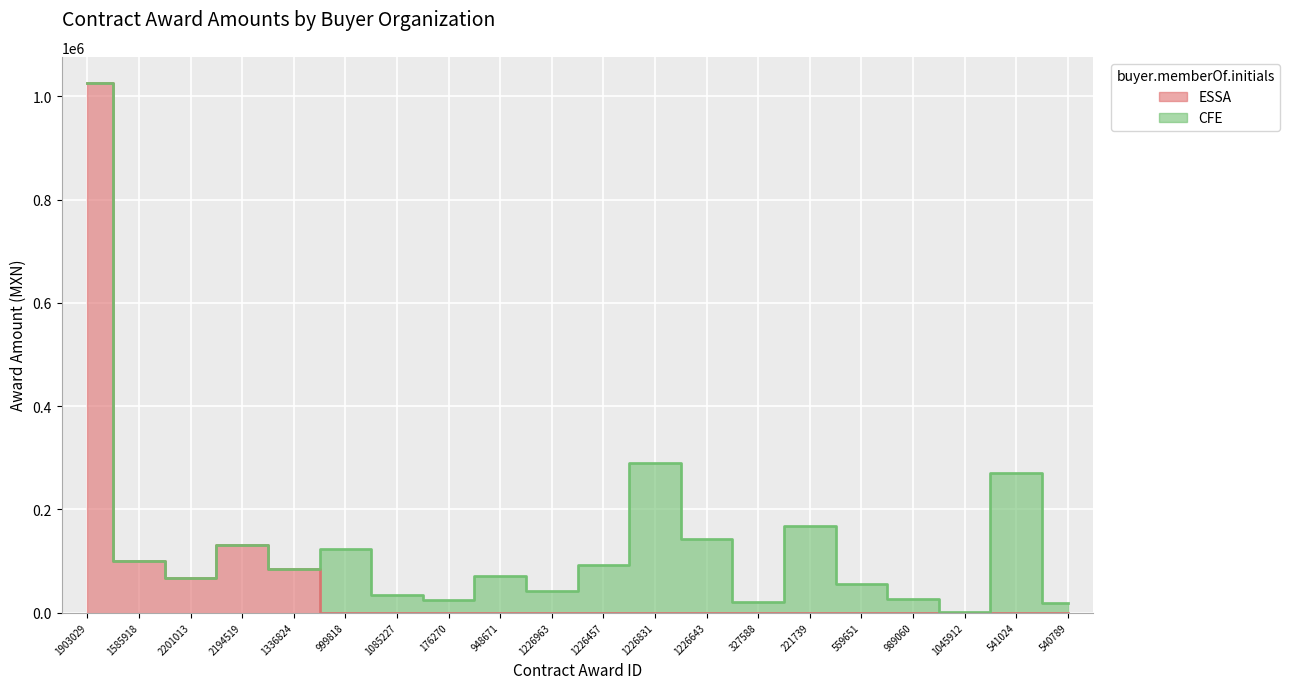

Does the chart display data point markers on the line(s)?

No